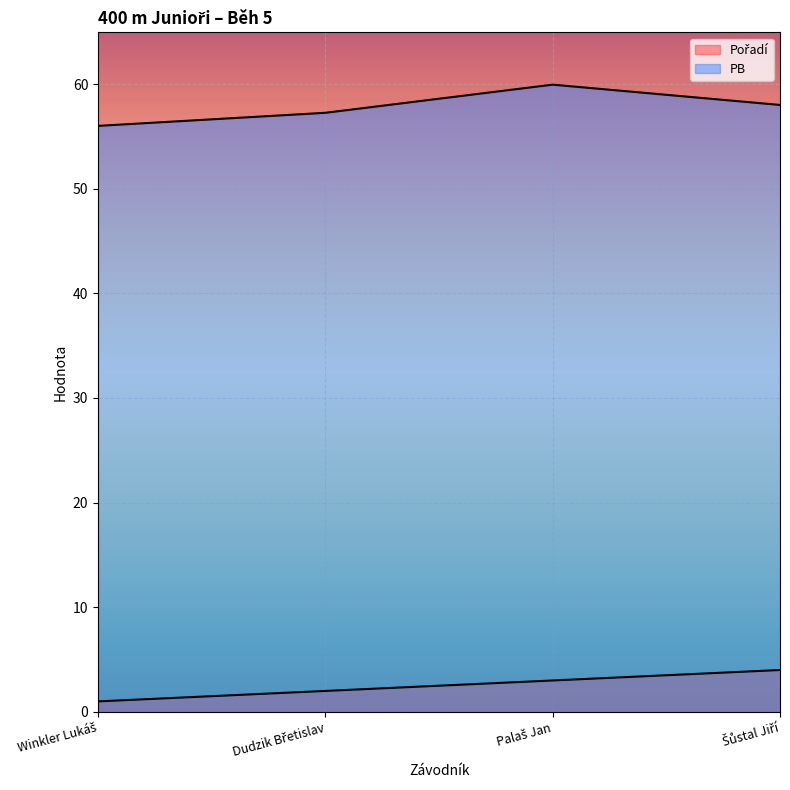

Between Dudzik Břetislav and Palaš Jan, which is larger?

Palaš Jan